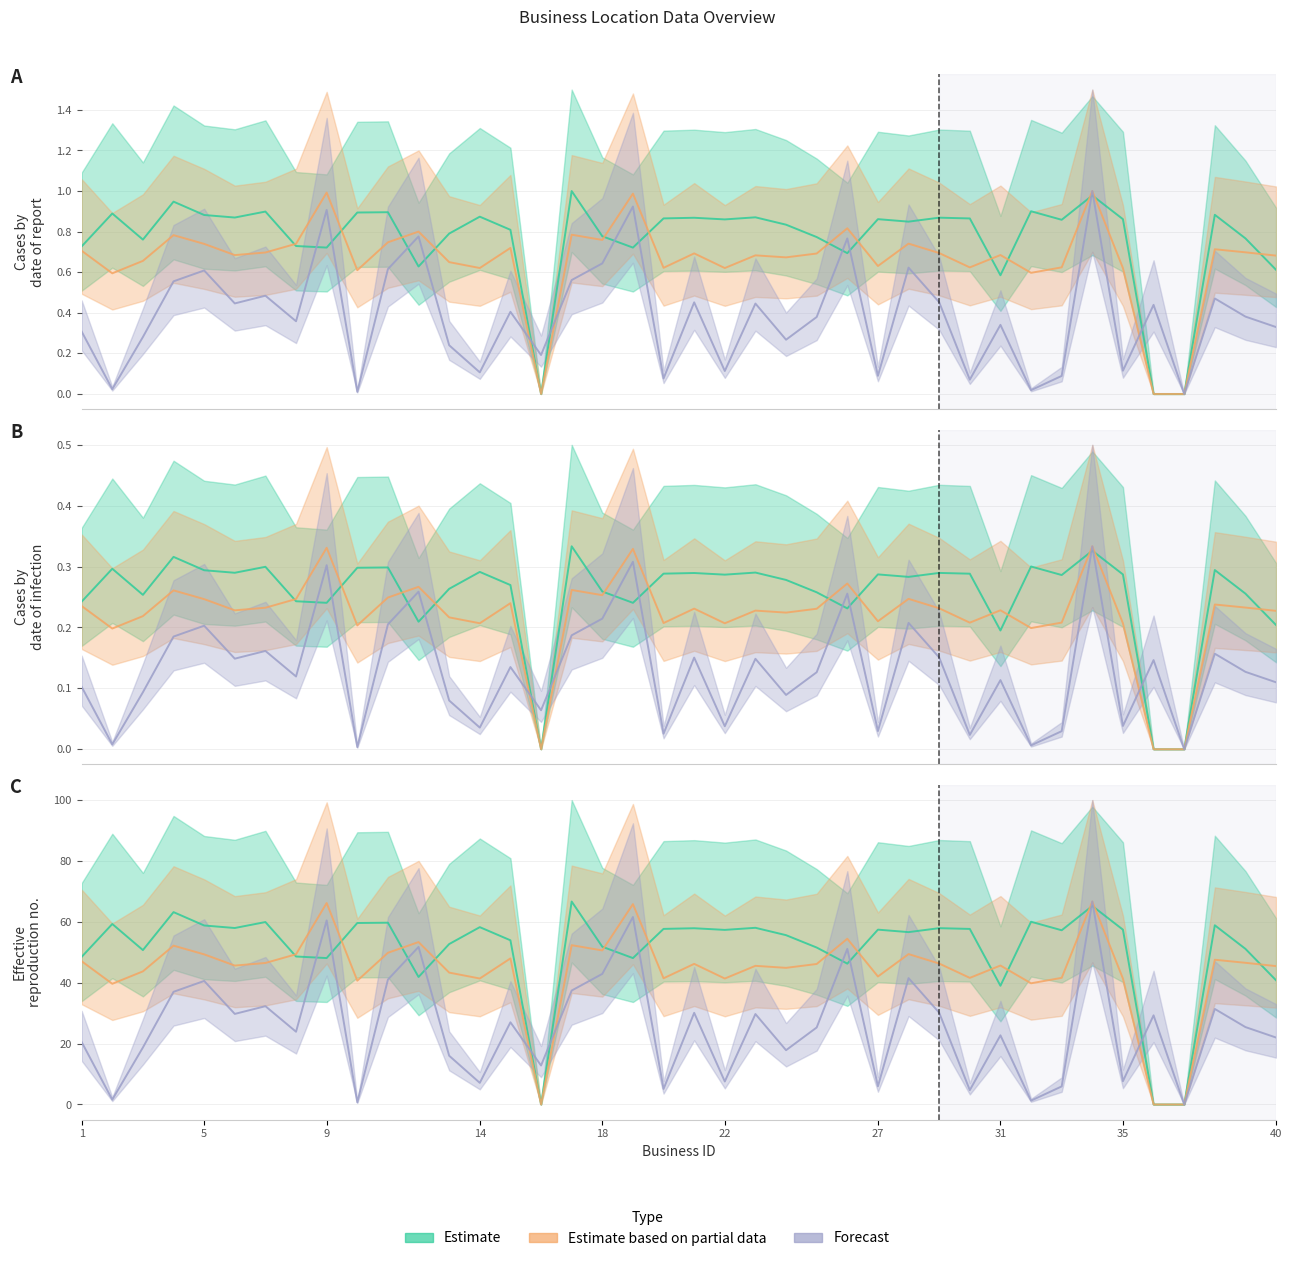

At which label is Estimate based on partial data closest to 33?

2